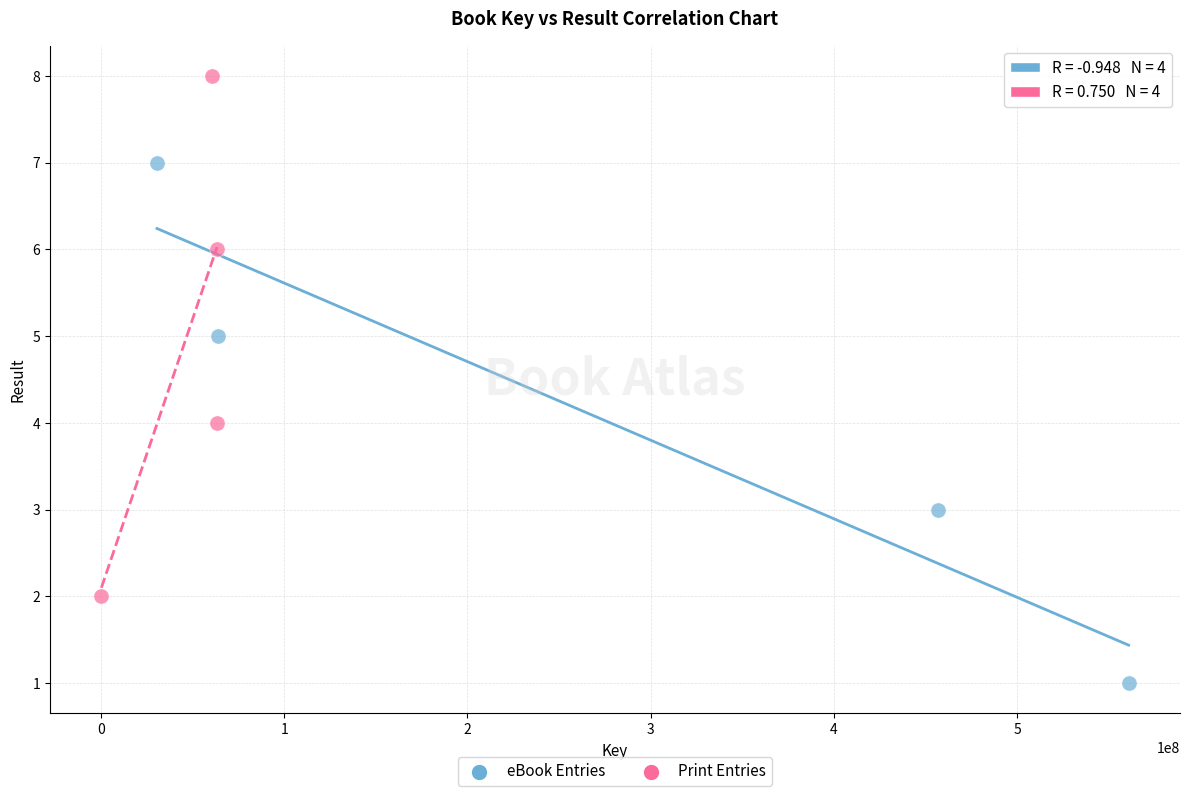

Which series contains the highest Y value?

Print Entries